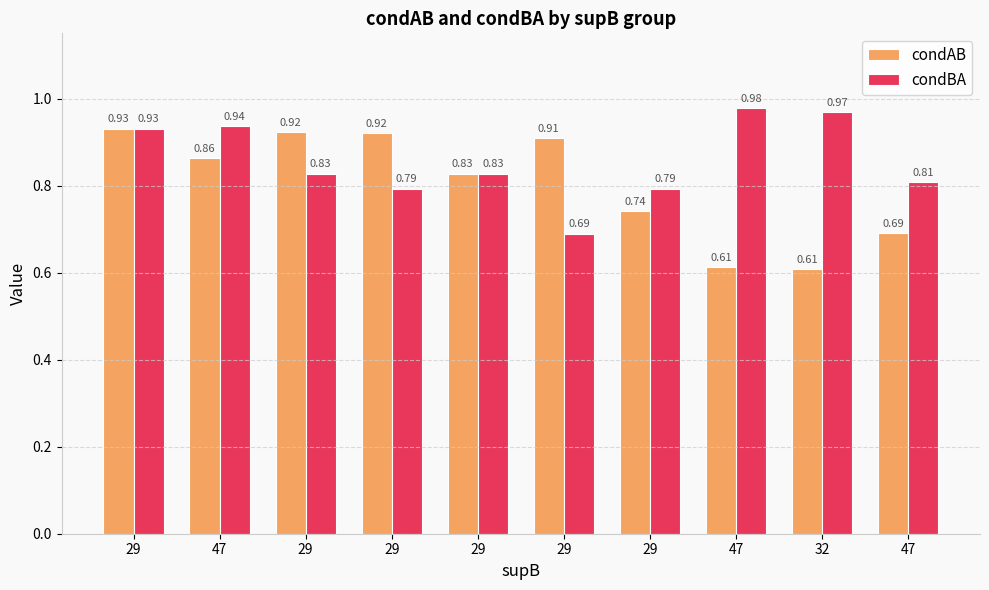

Where is condBA nearest to the value 0?

29